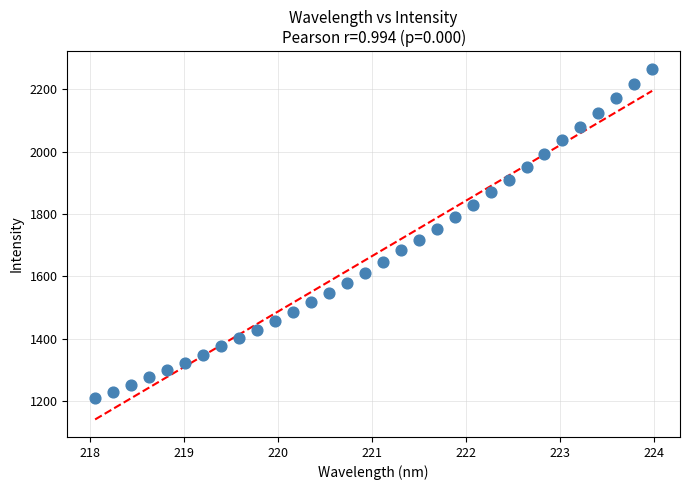

What is the range of X values (max minus min)?

5.9